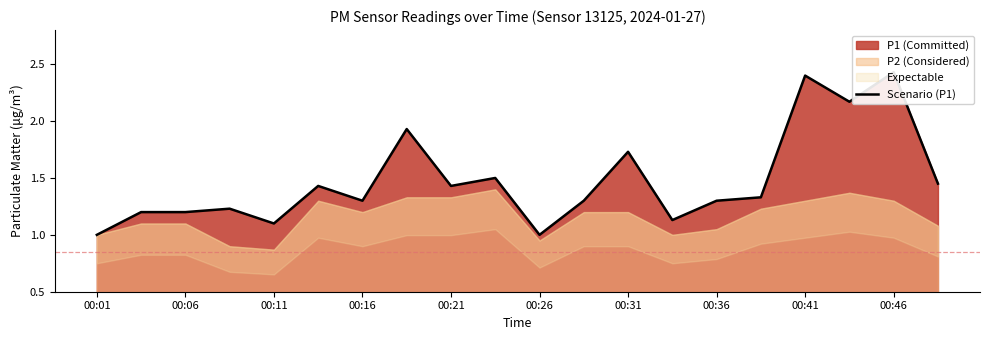

Which has a higher value, 00:06 or 00:16?

00:16